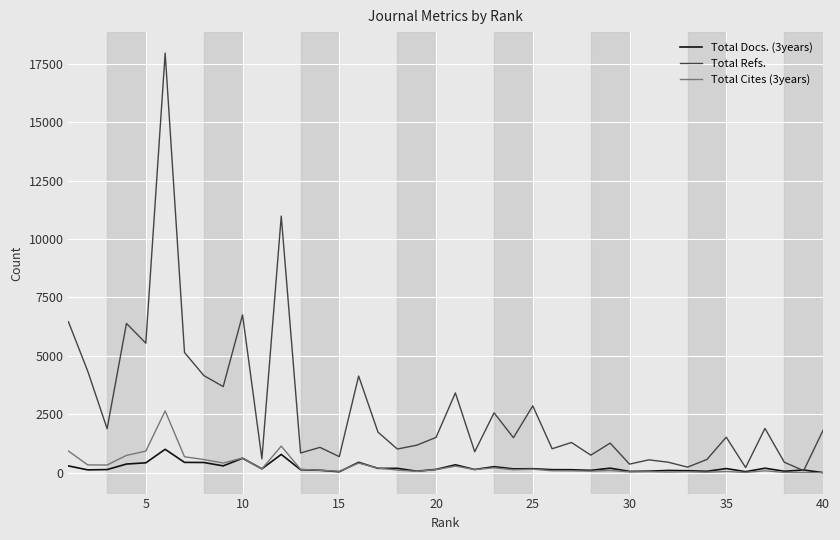

Which series has the largest range (max minus min)?

Total Refs.